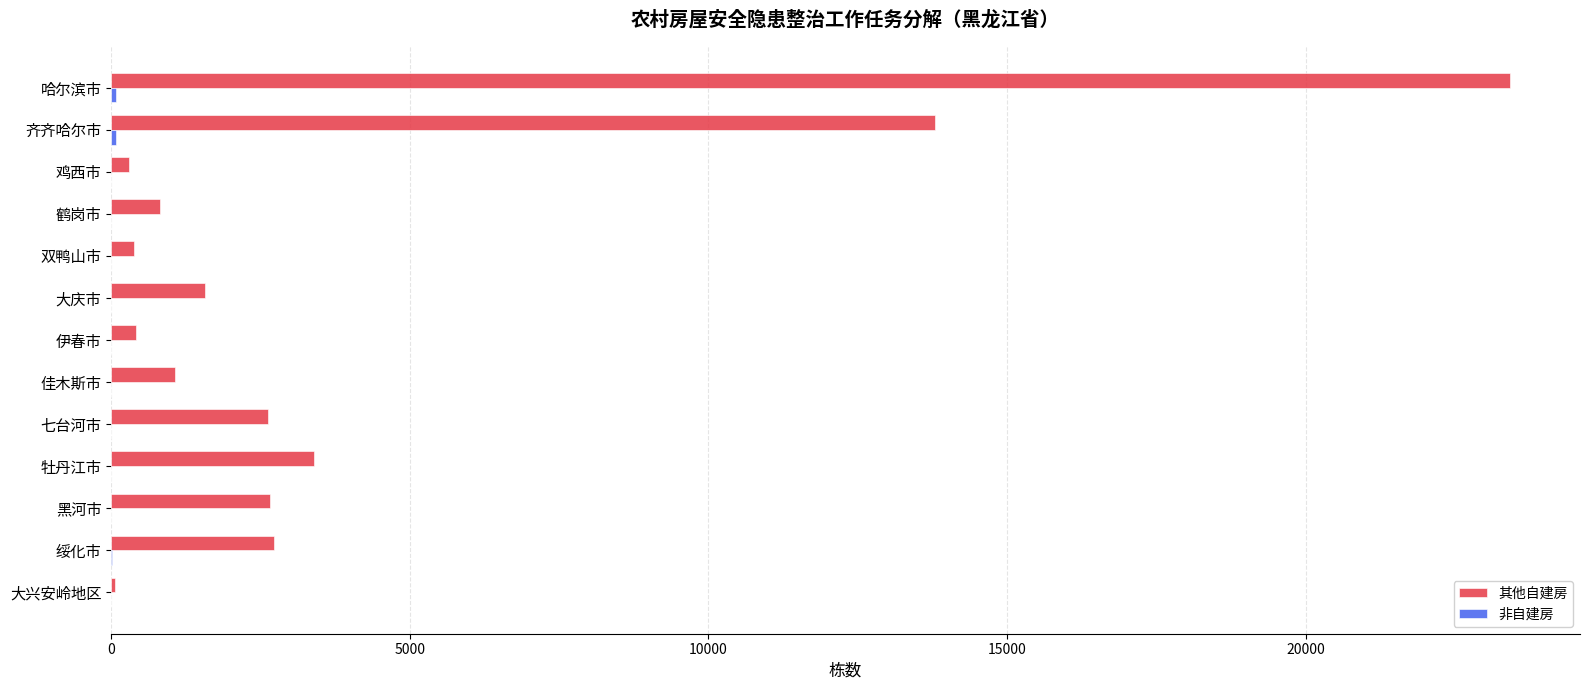

Which series has the largest total across all categories?

其他自建房